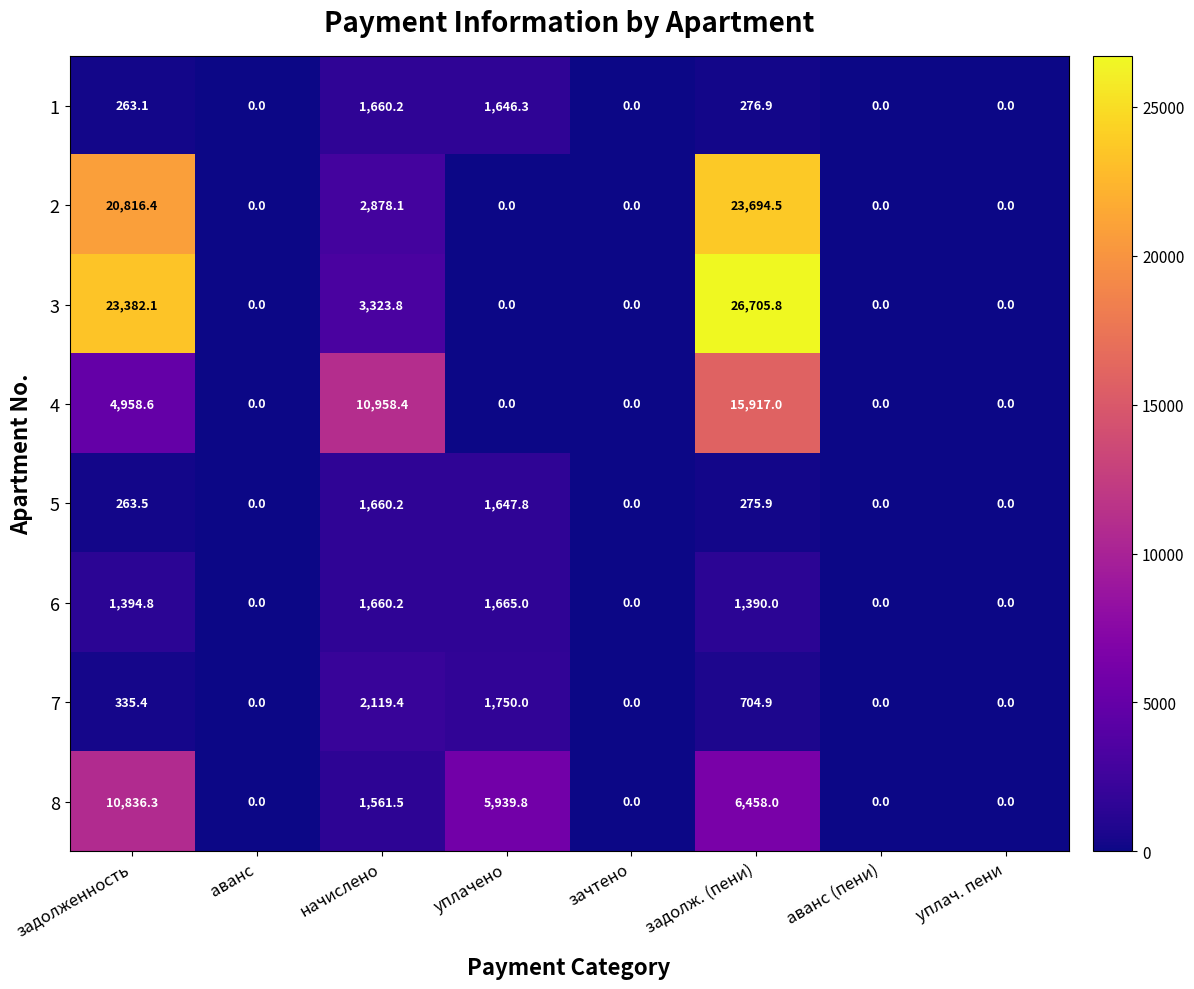

At how many categories does at least one series exceed 25961?

1